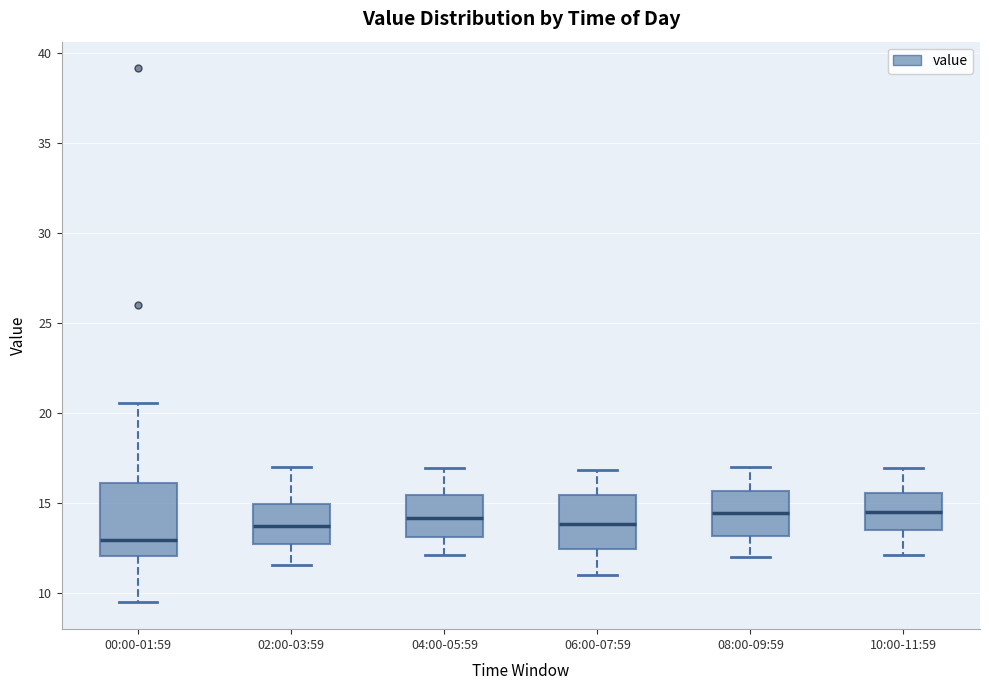

Where does the lower whisker of the box for 04:00-05:59 end on the y-axis? The values are not printed on the chart, so give them approximately, as read against the axis.

12.0